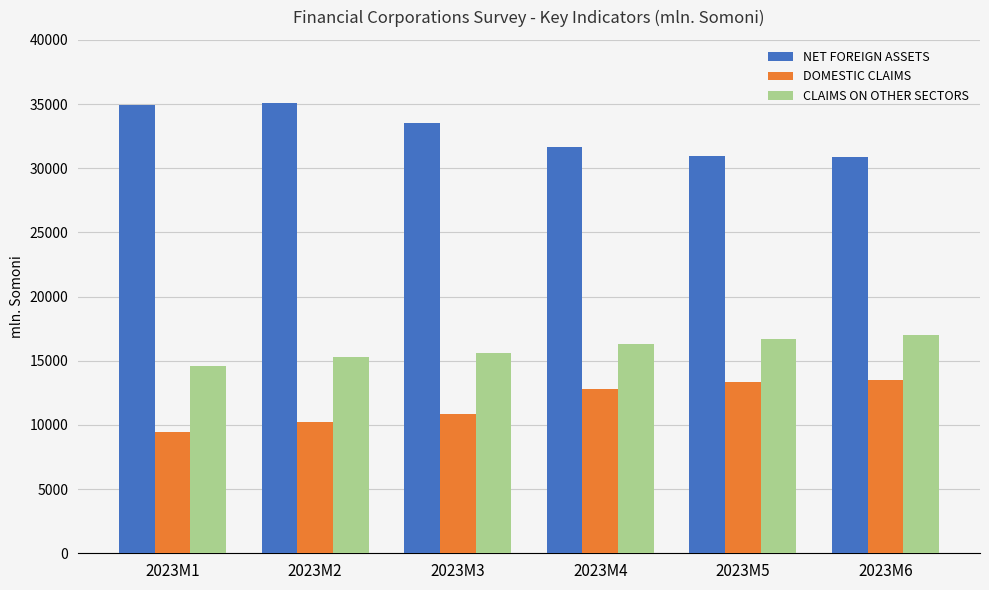

What is the sum of the DOMESTIC CLAIMS values at 2023M5 and 2023M6?

26818.5